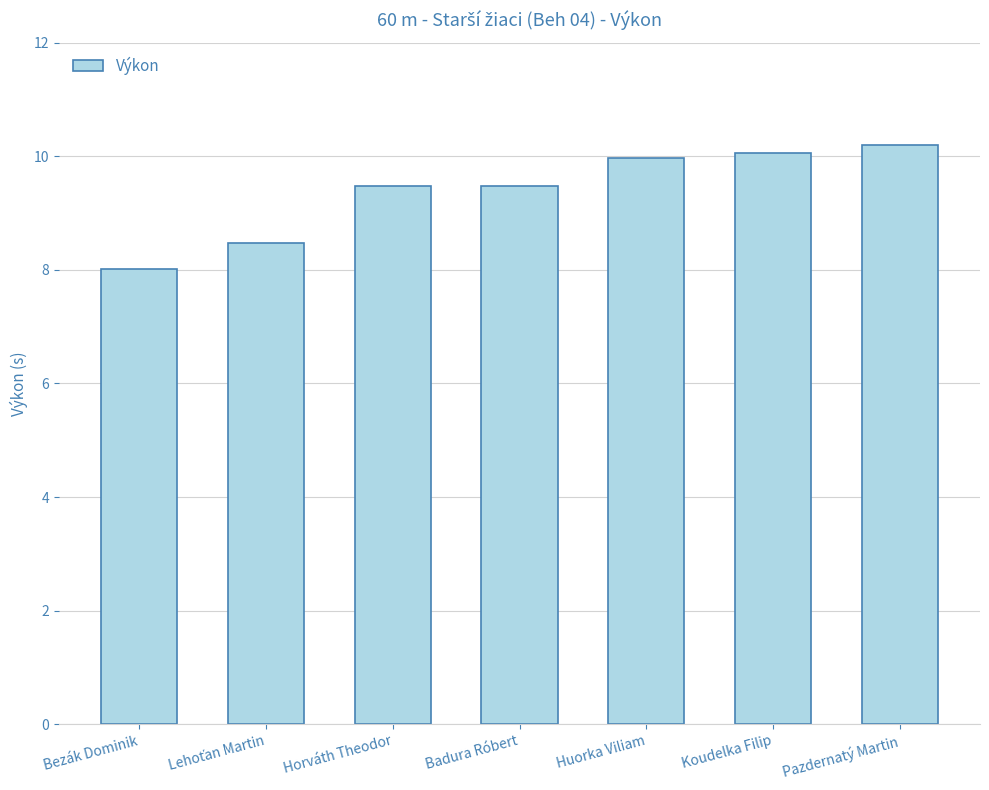

Approximately how many times larger is the value at Koudelka Filip compared to Bezák Dominik?

1.3